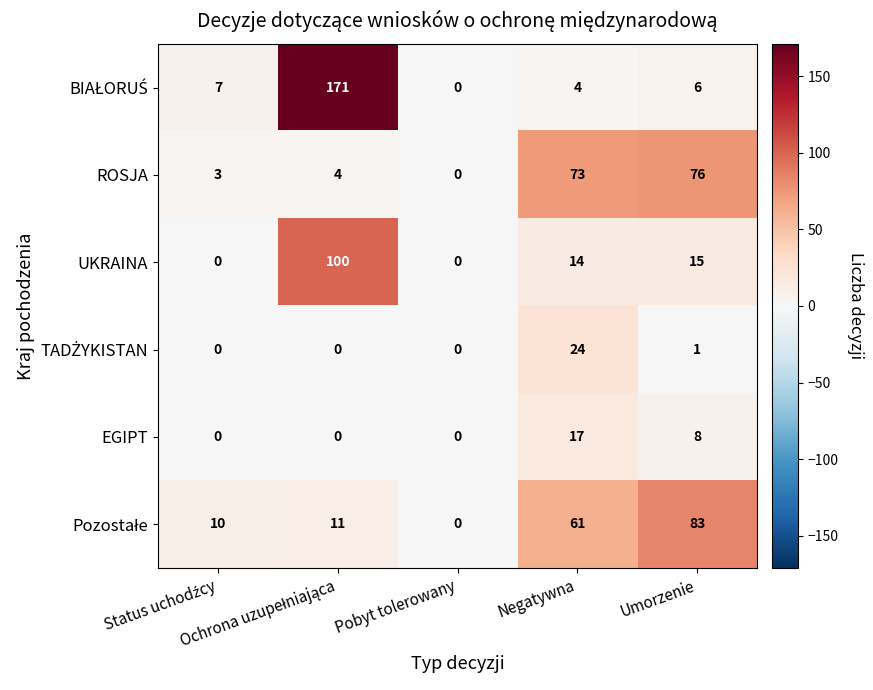

What is the average value of the ROSJA series?

31